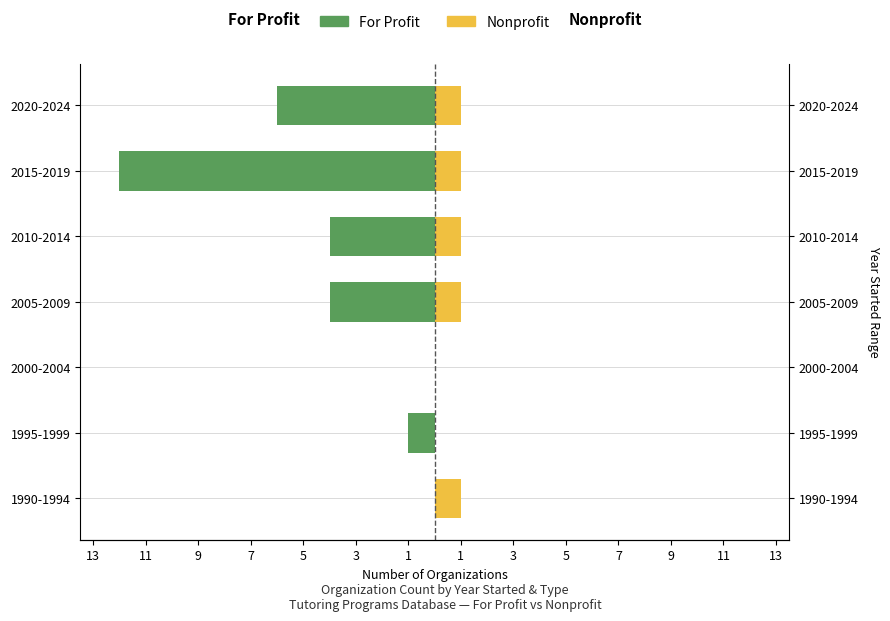

What is the value of the For Profit bar at the 7th from the left?

-6